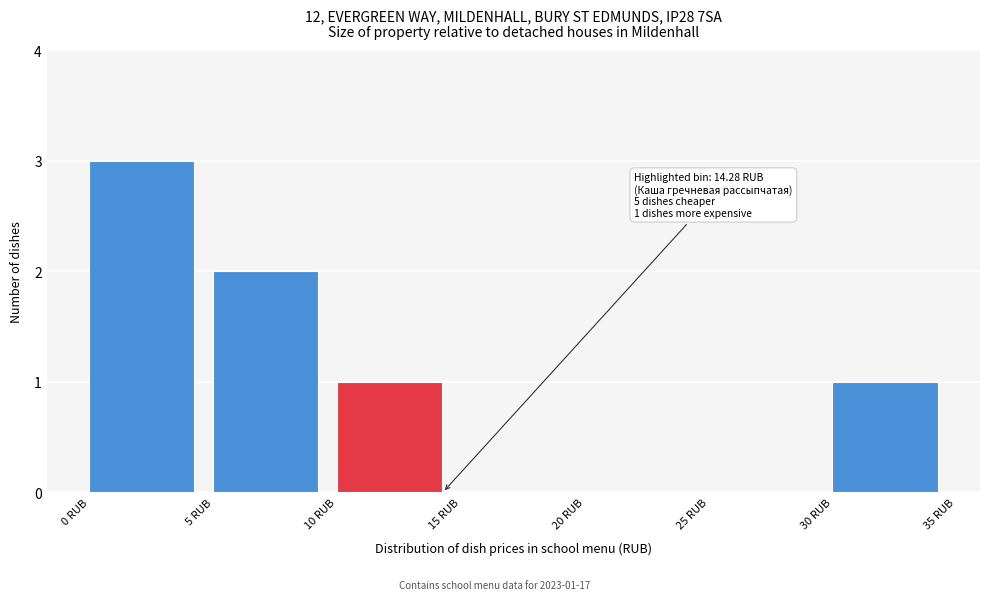

Which range on the x-axis has the tallest bar?

0 to 5